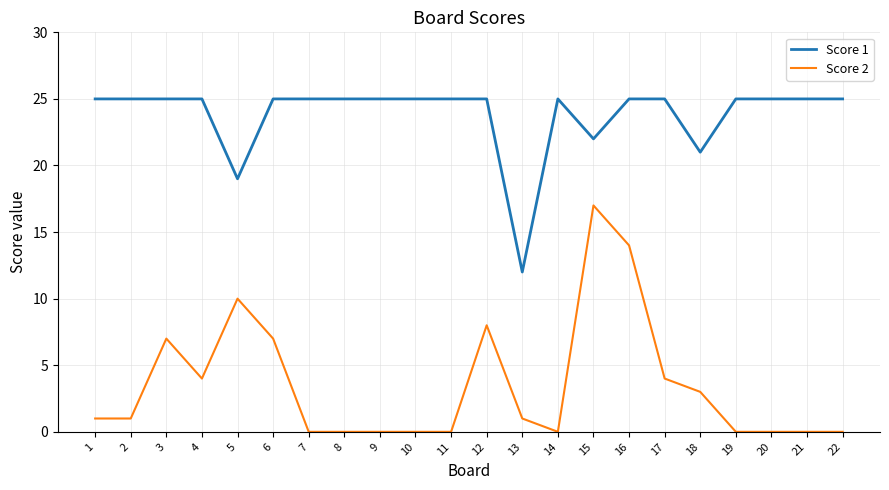

What is the sum of all Score 1 values?

524